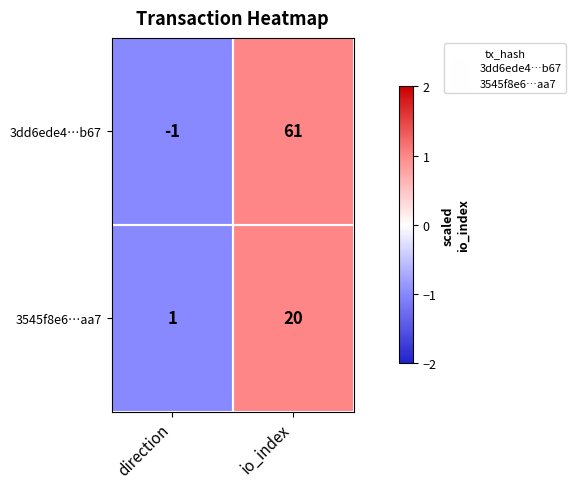

At direction, list the series in order from smallest to largest.

3dd6ede4…b67, 3545f8e6…aa7